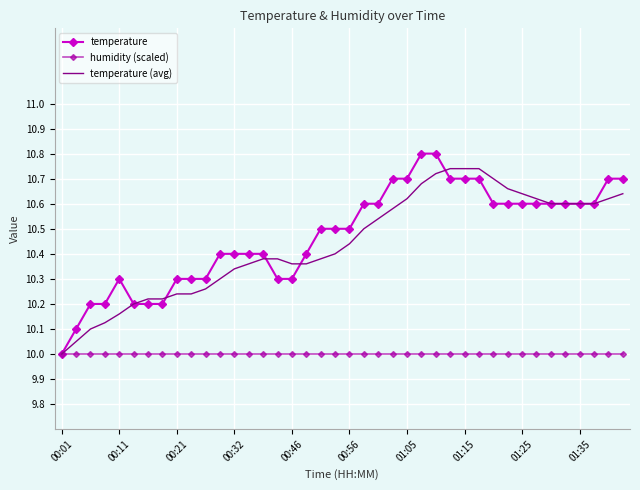

What is the minimum value for temperature (avg)?

10.0